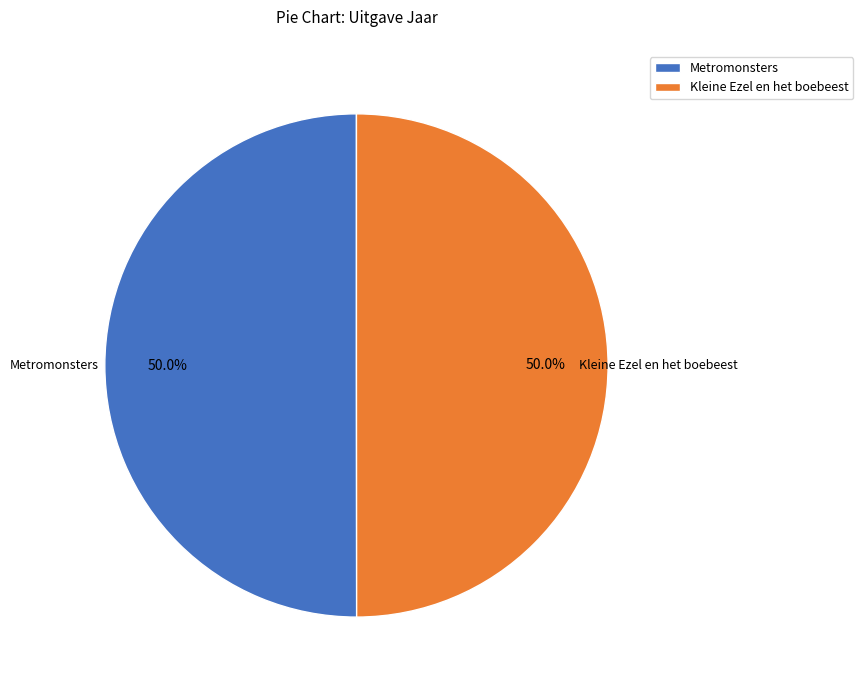

To the nearest percent, what is the average slice percentage?

50%